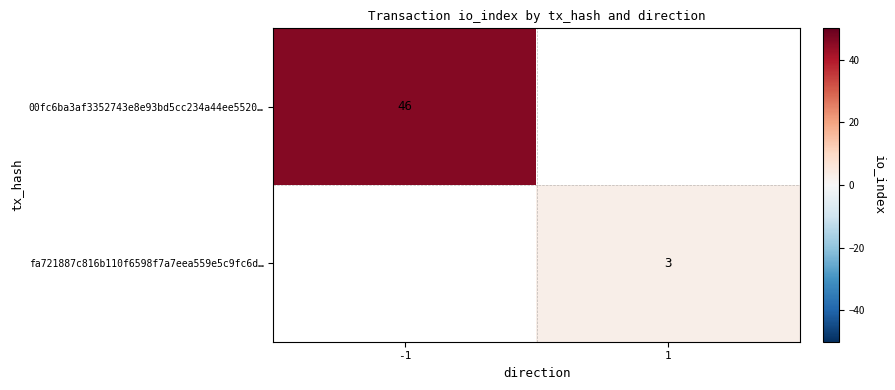

At how many categories does at least one series exceed 32?

1